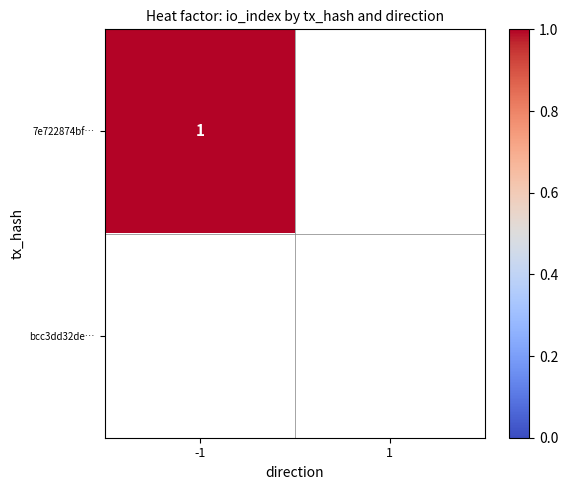

List the series in order of their peak value, lowest first.

bcc3dd32defa61f681e6842599f4061d26c48ef, 7e722874bfe3d3e64e425c9f567057b58a3ef80